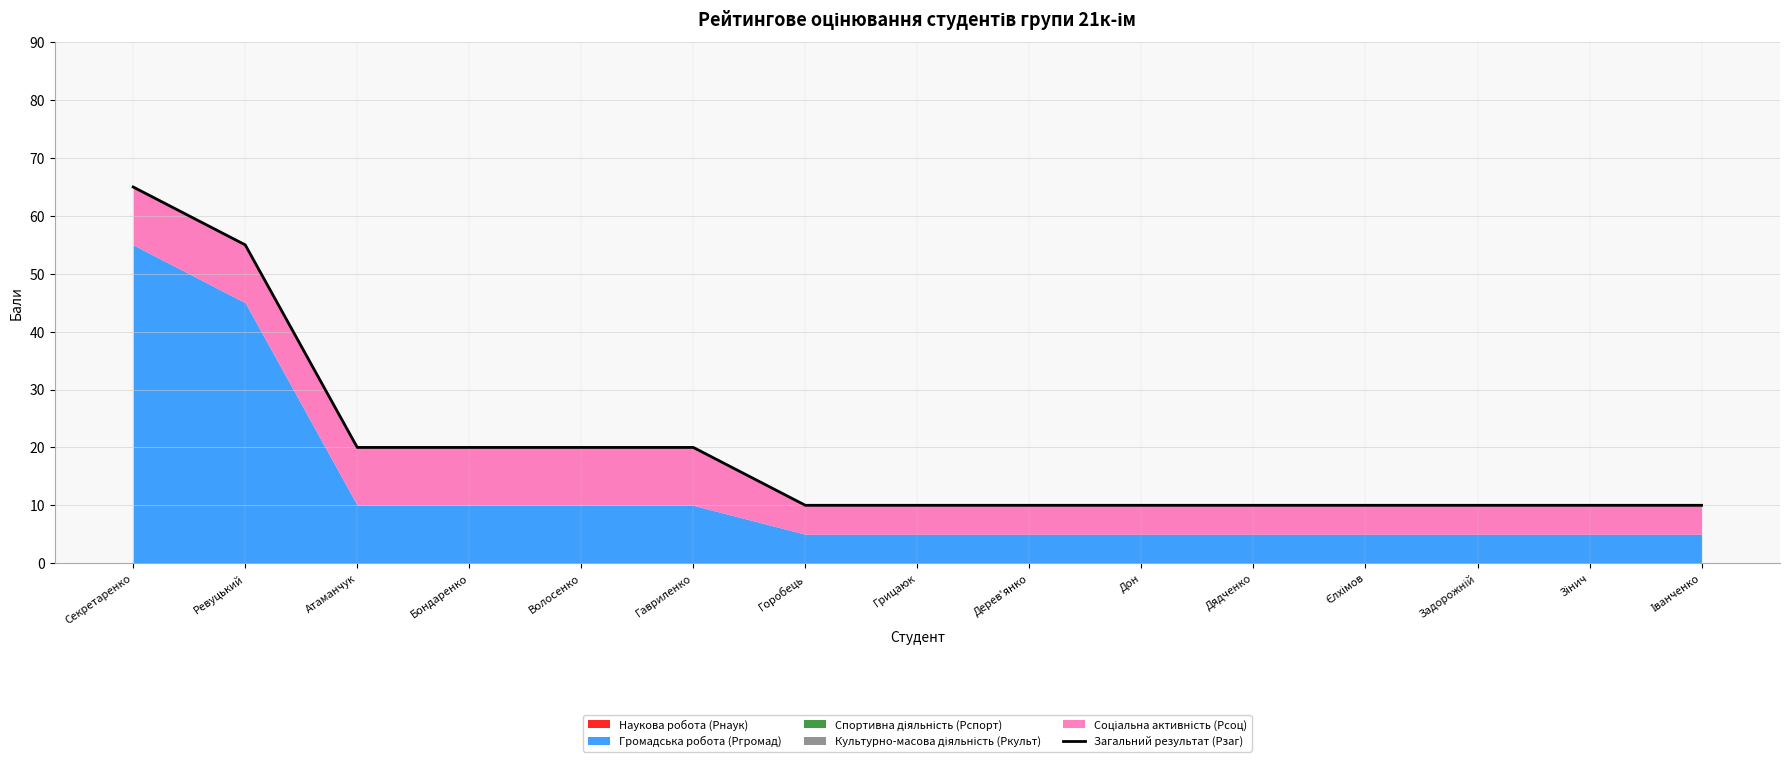

Count the number of values greater than 10.

6